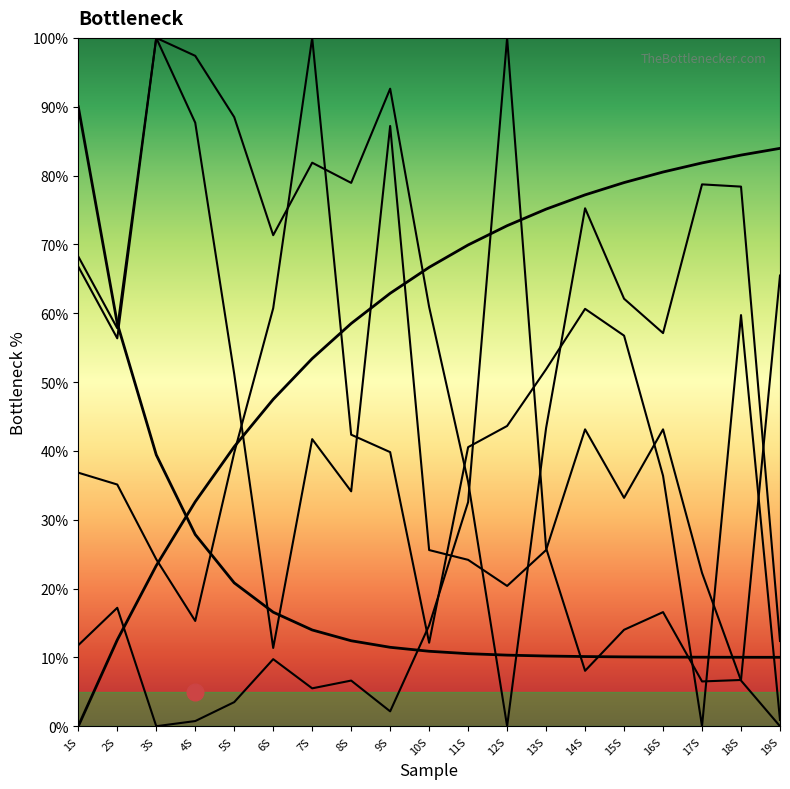

Which series changed the most between 6S and 8S?

Curve 2